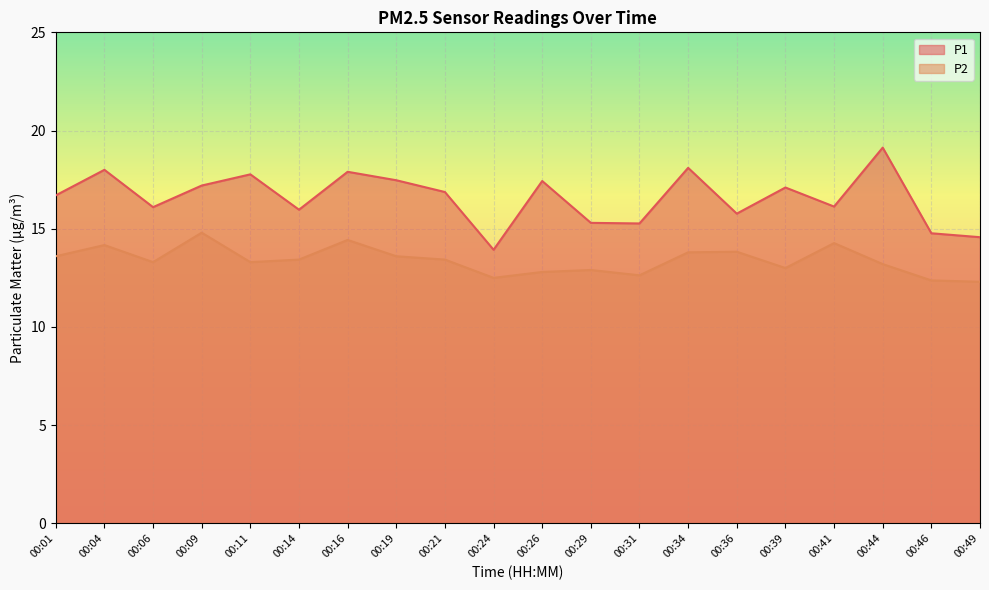

Does the chart display data point markers on the line(s)?

No